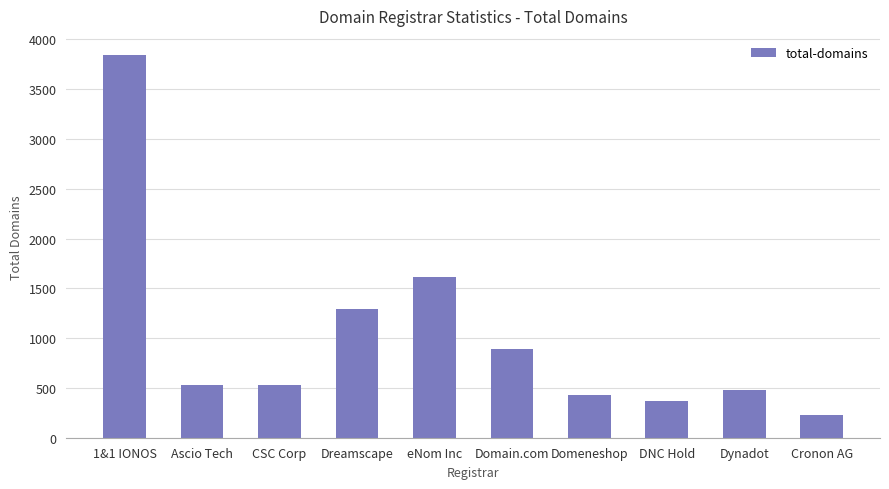

What is the value of the 9th bar from the left?

484